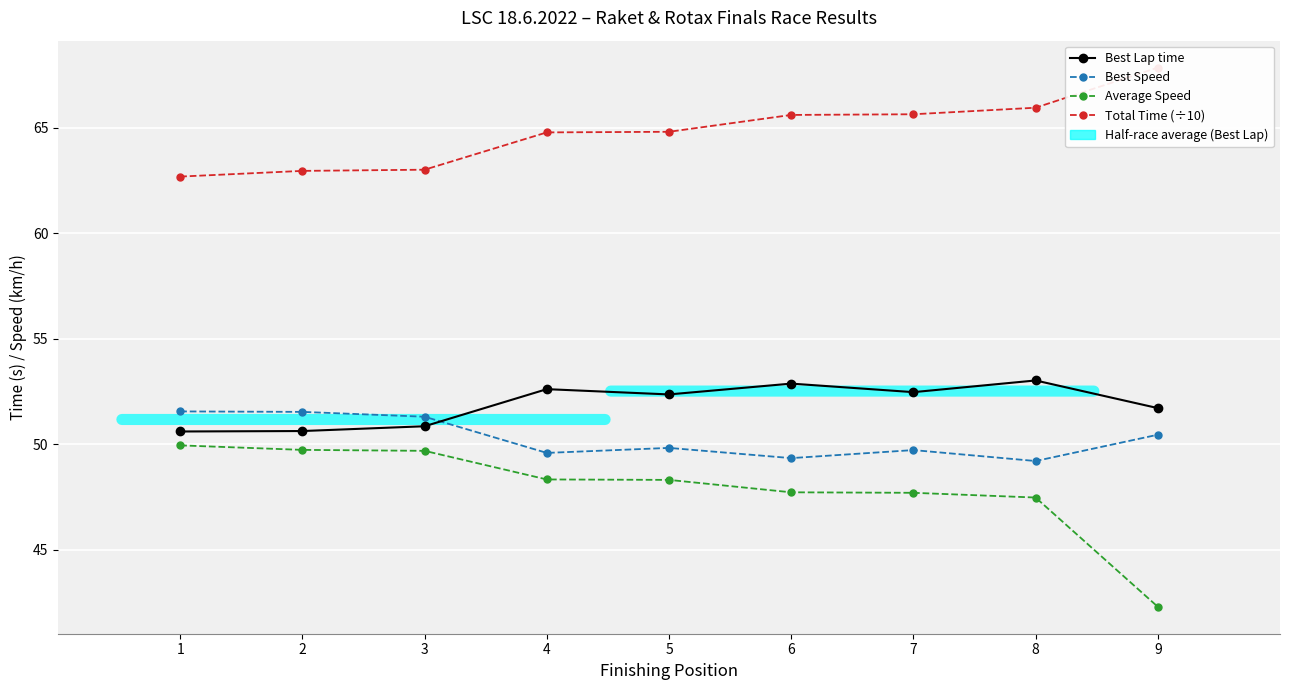

What is the difference between the Best Lap time values at 2 and 5?

1.7